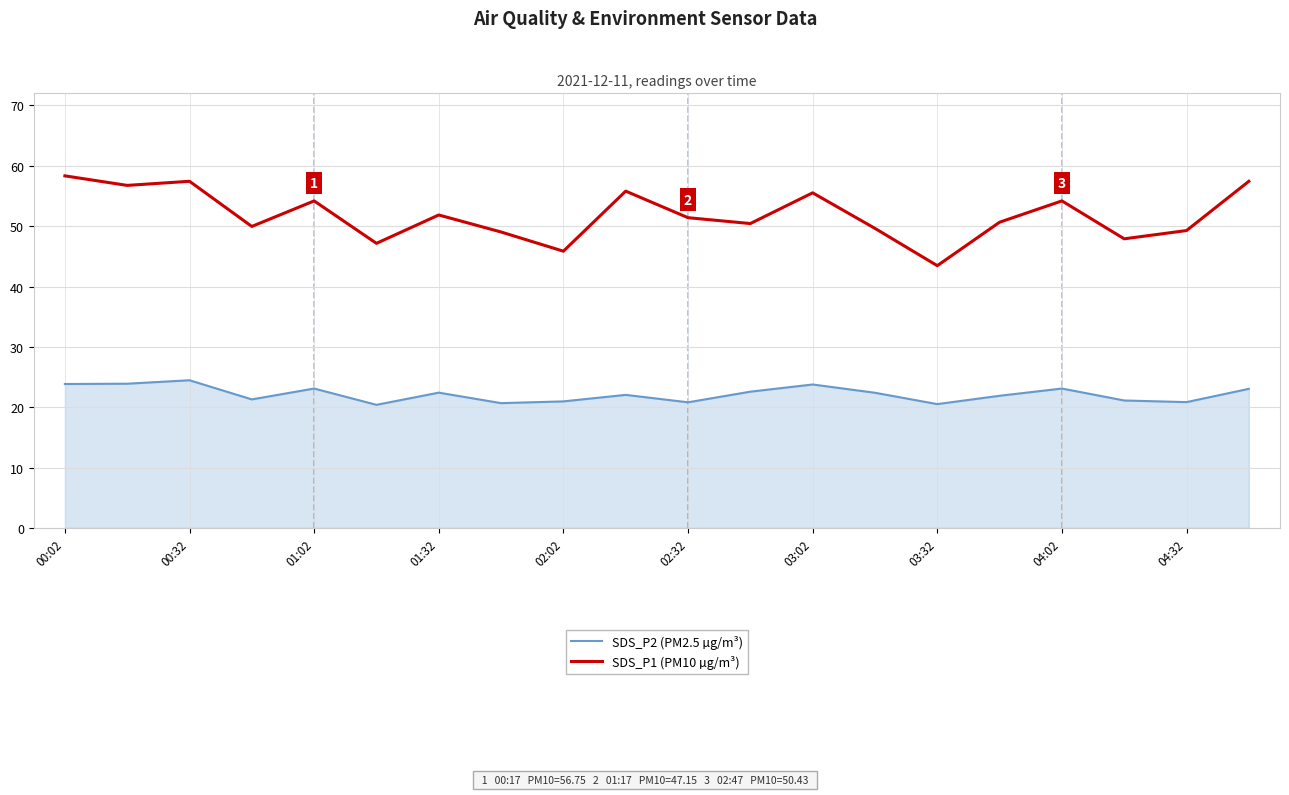

How many lines are shown in the chart?

2